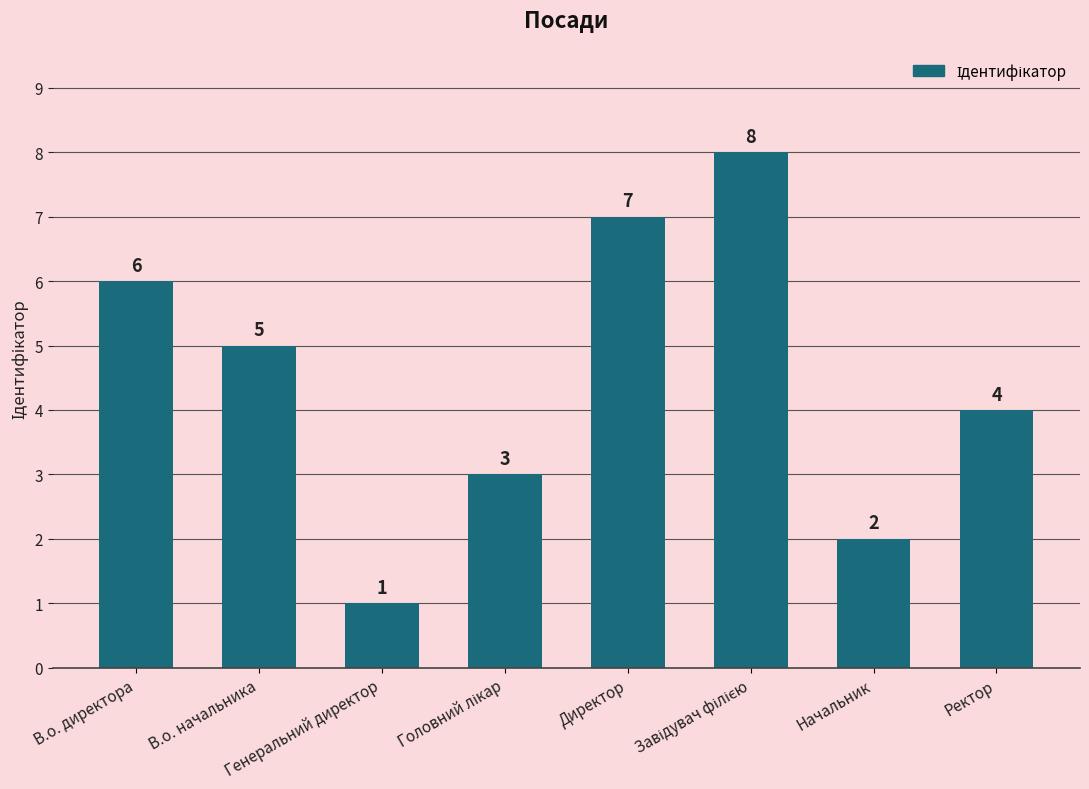

Reading right to left, what are all the values shown in this chart?

4	2	8	7	3	1	5	6